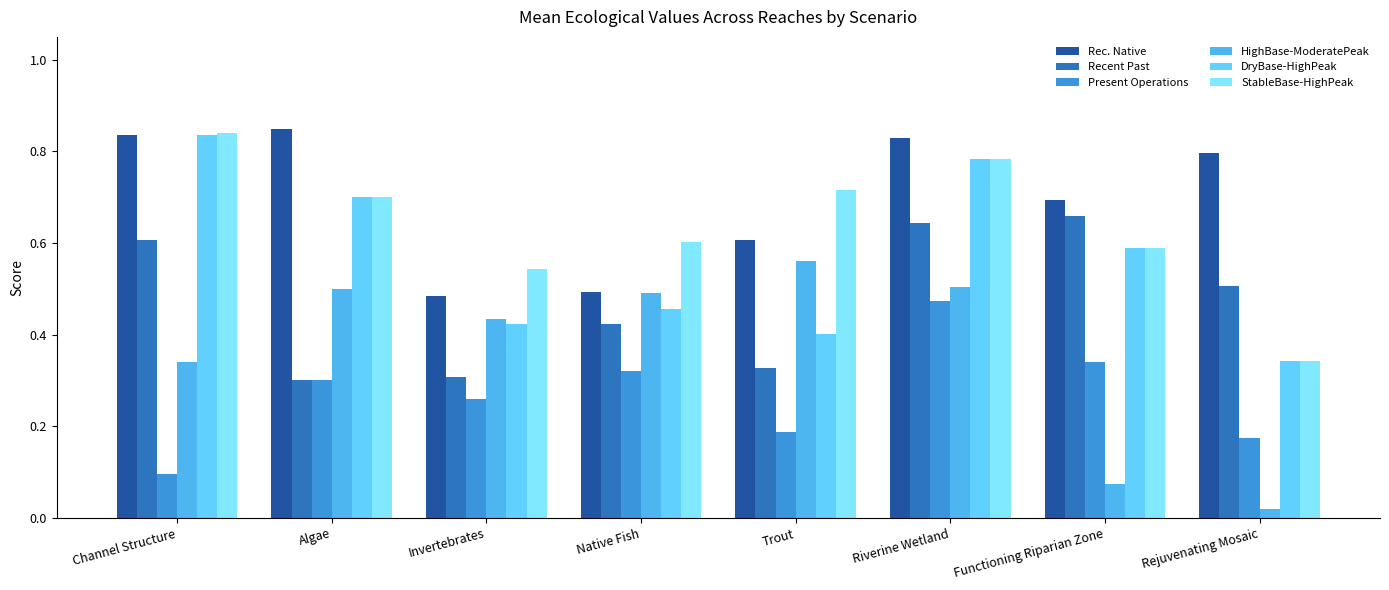

Count the number of categories in the chart.

8